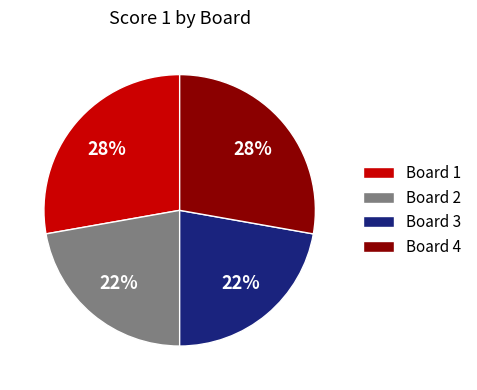

Between Board 4 and Board 2, which is larger?

Board 4